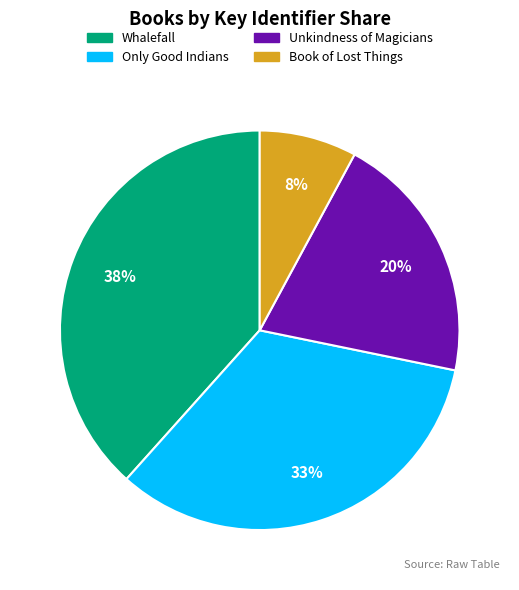

To the nearest percent, what is the average slice percentage?

25%